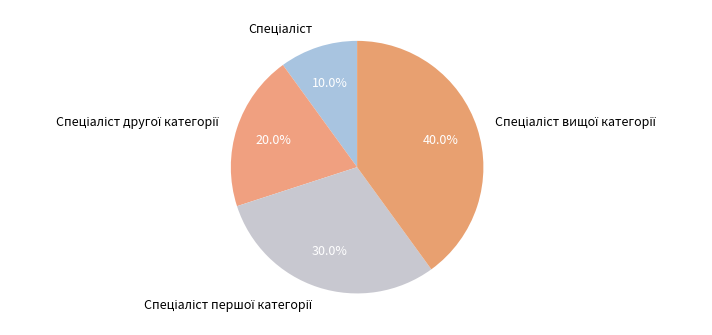

How many segments does this pie chart have?

4